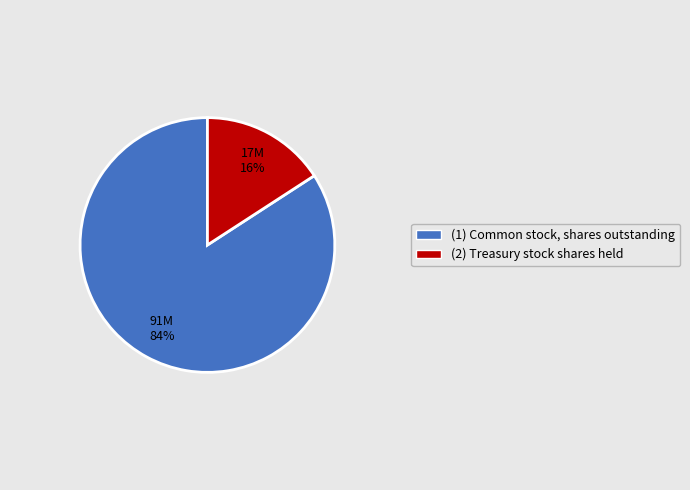

To the nearest percent, what is the average slice percentage?

50%